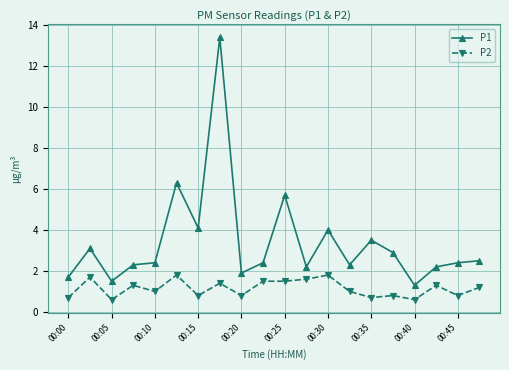

Reading left to right, what are all the values shown in this chart?

P1: 1.7	3.1	1.5	2.3	2.4	6.3	4.1	13.4	1.9	2.4	5.7	2.2	4.0	2.3	3.5	2.9	1.3	2.2	2.4	2.5
P2: 0.7	1.7	0.6	1.3	1.0	1.8	0.8	1.4	0.8	1.5	1.5	1.6	1.8	1.0	0.7	0.8	0.6	1.3	0.8	1.2